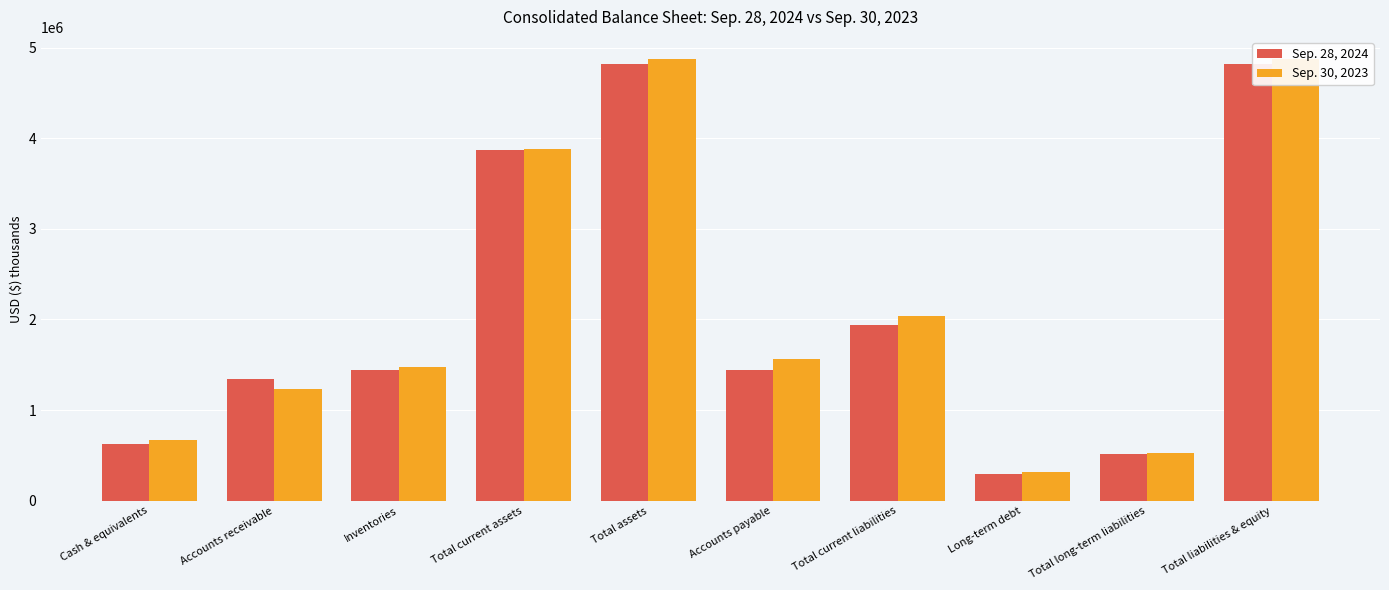

Does the chart contain stacked bars?

No